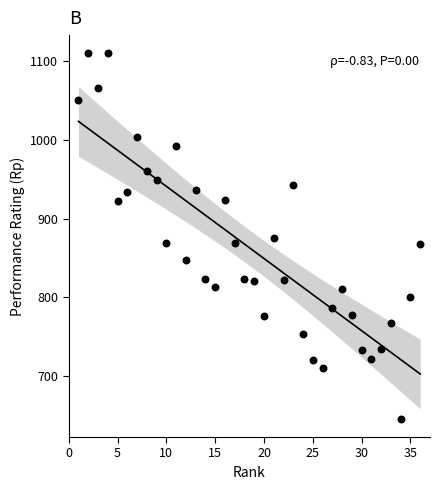

What is the range of Y values (max minus min)?

464